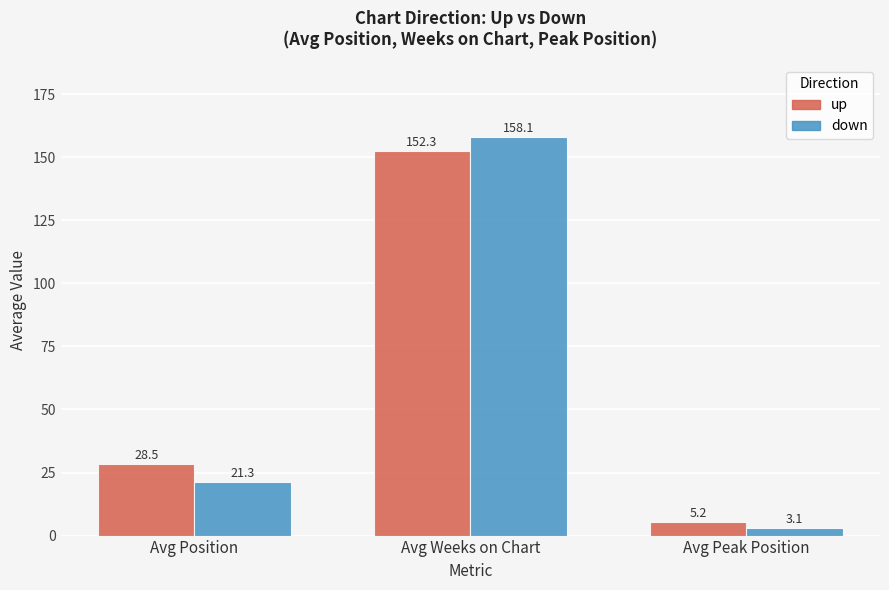

Which series has the largest range (max minus min)?

down